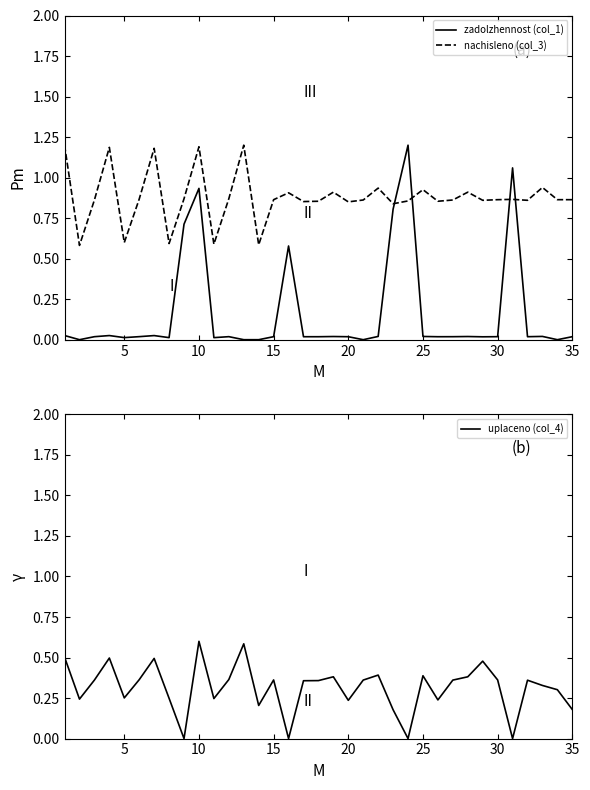

Which series has the largest range (max minus min)?

zadolzhennost (col_1)